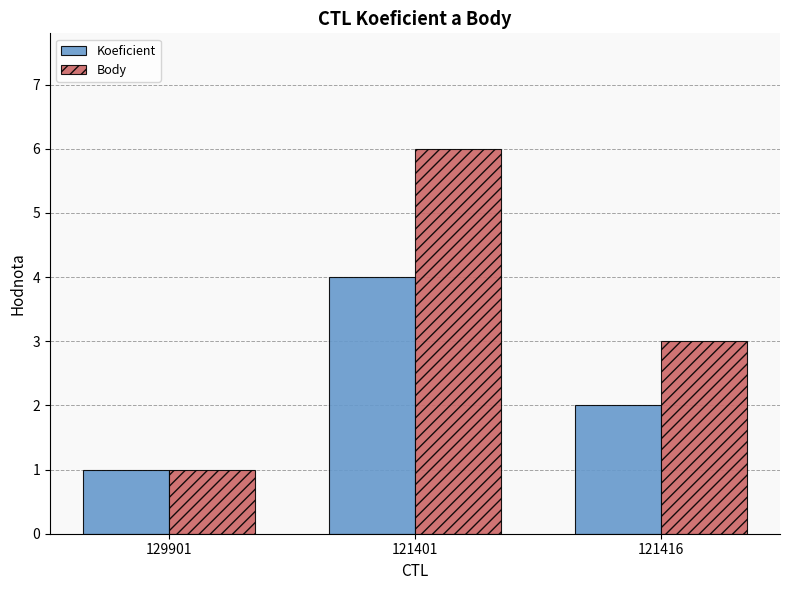

Which series has the widest spread of values?

Body